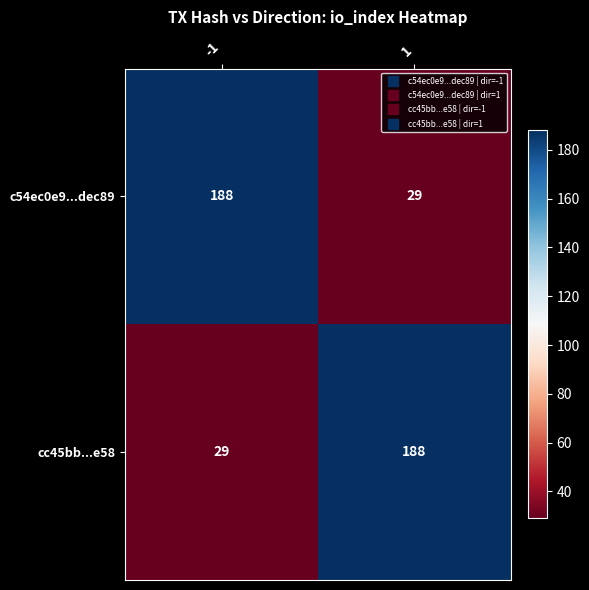

How many series are shown in this chart?

2